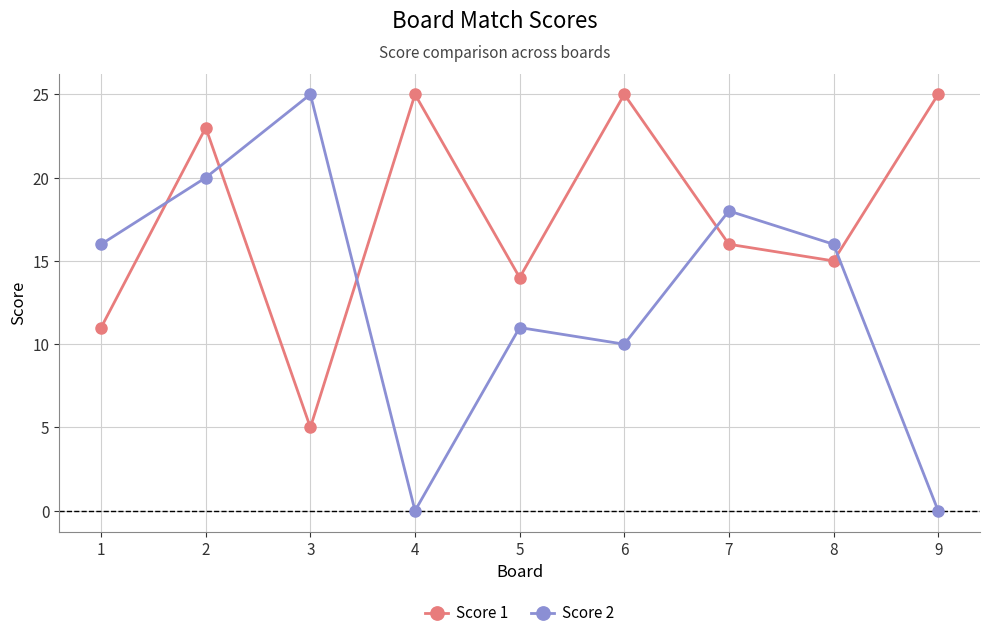

How many categories are shown in the chart?

9